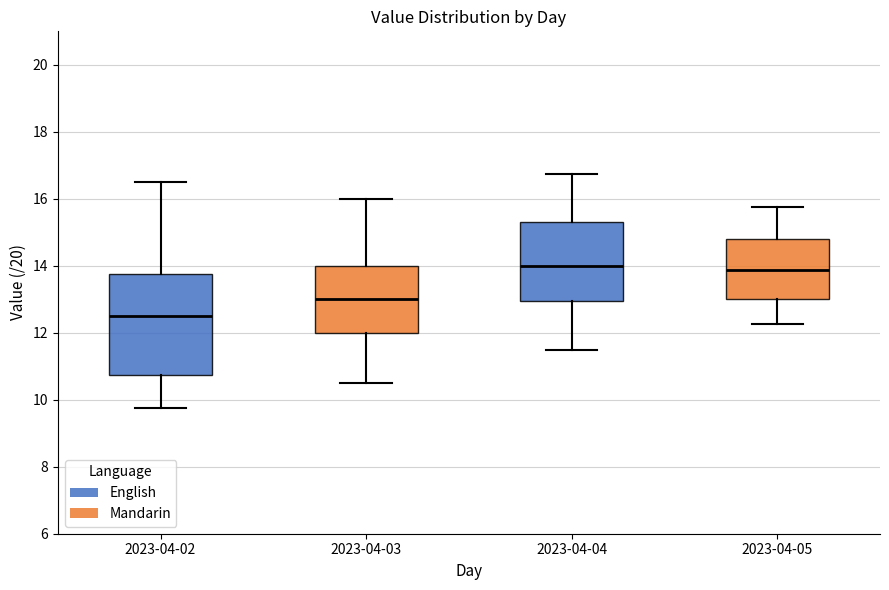

Where does the upper whisker of the box for 2023-04-04 end on the y-axis? The values are not printed on the chart, so give them approximately, as read against the axis.

16.8